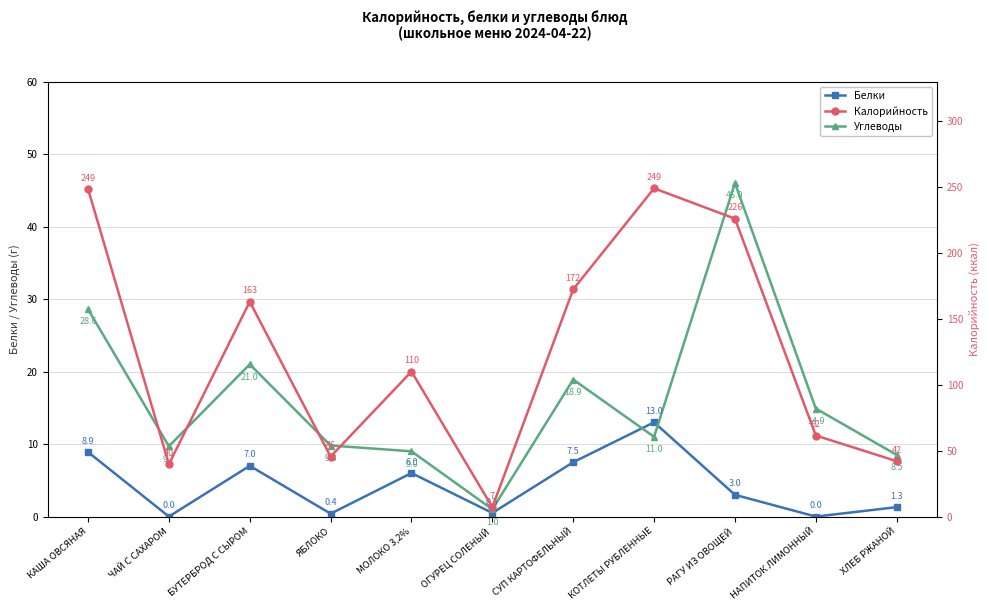

Where is the first local maximum for Белки?

БУТЕРБРОД С СЫРОМ